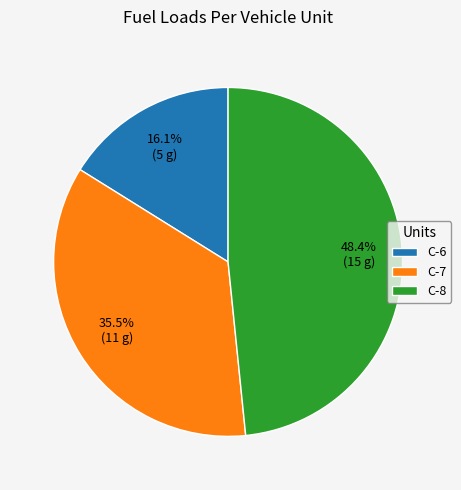

Rank the categories by value from highest to lowest.

C-8, C-7, C-6